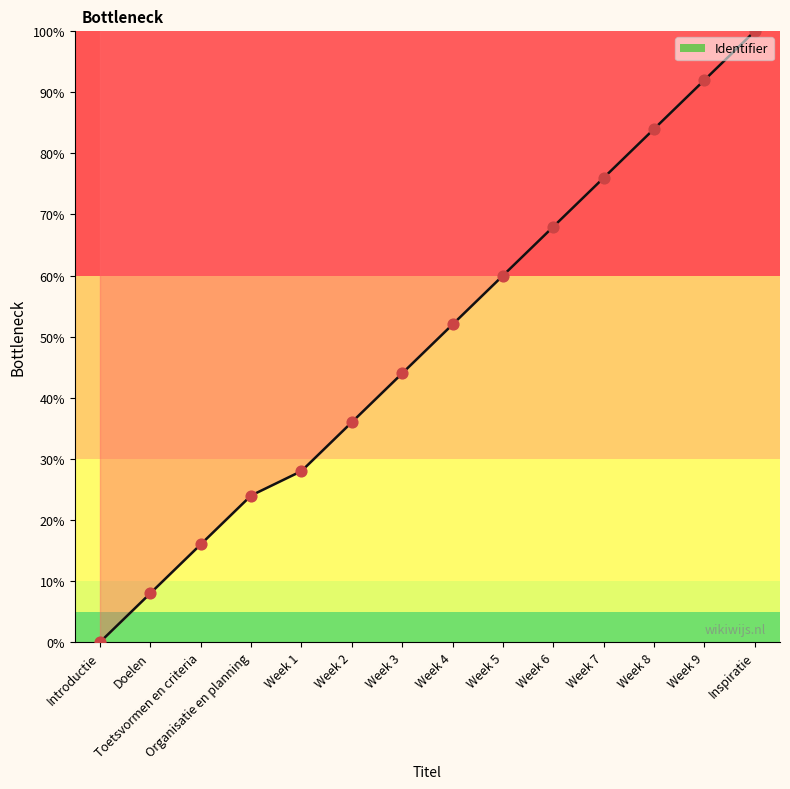

What is the change in value from Week 1 to Week 7?

+48.0